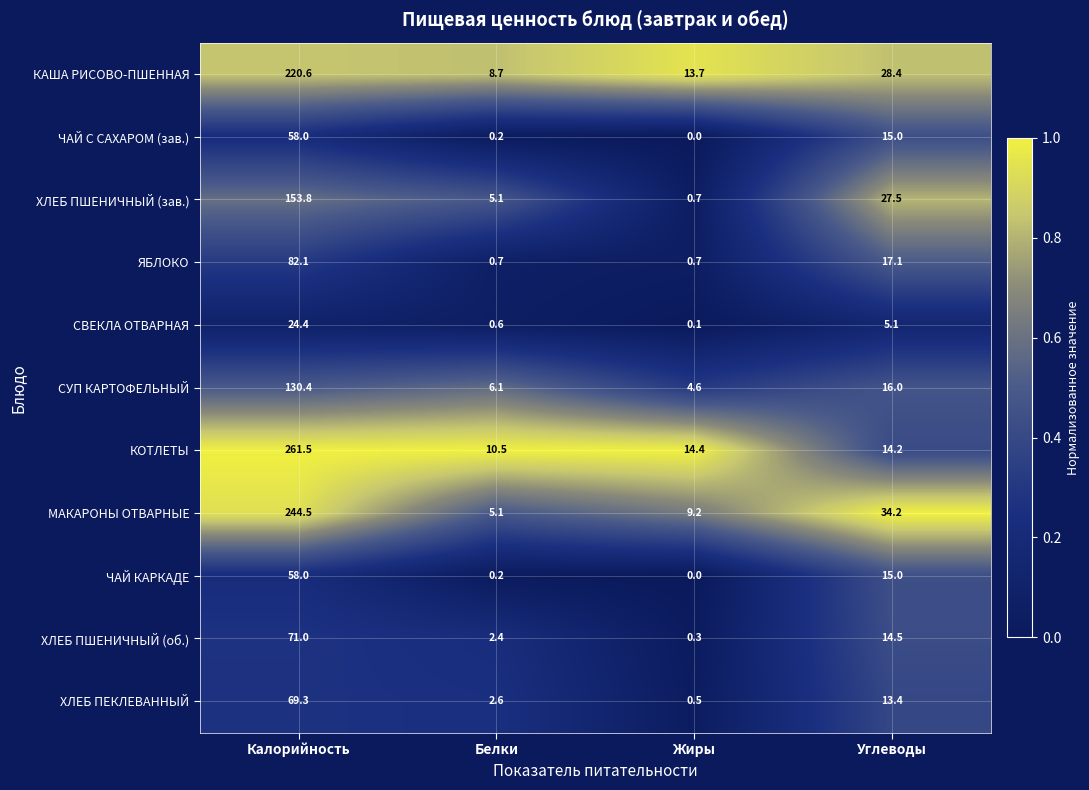

What is the sum of all ХЛЕБ ПШЕНИЧНЫЙ (зав.) values?

187.1